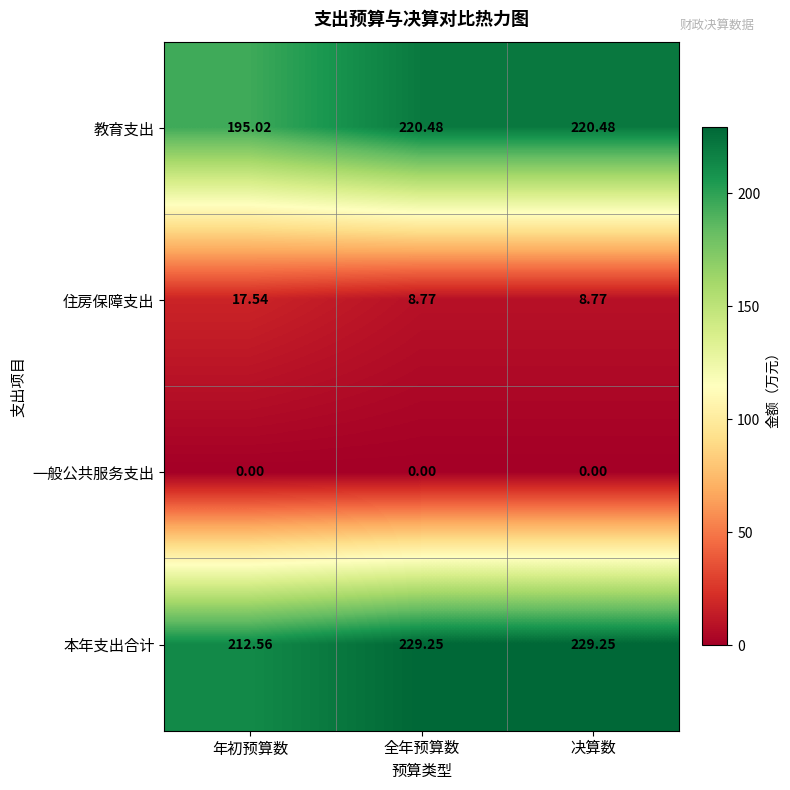

Where is 教育支出 nearest to the value 207?

年初预算数